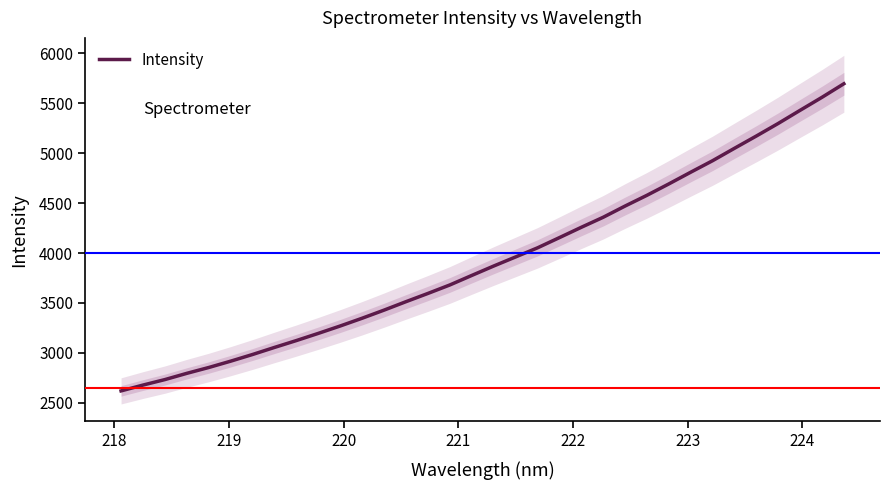

How many data points does each series have?

34